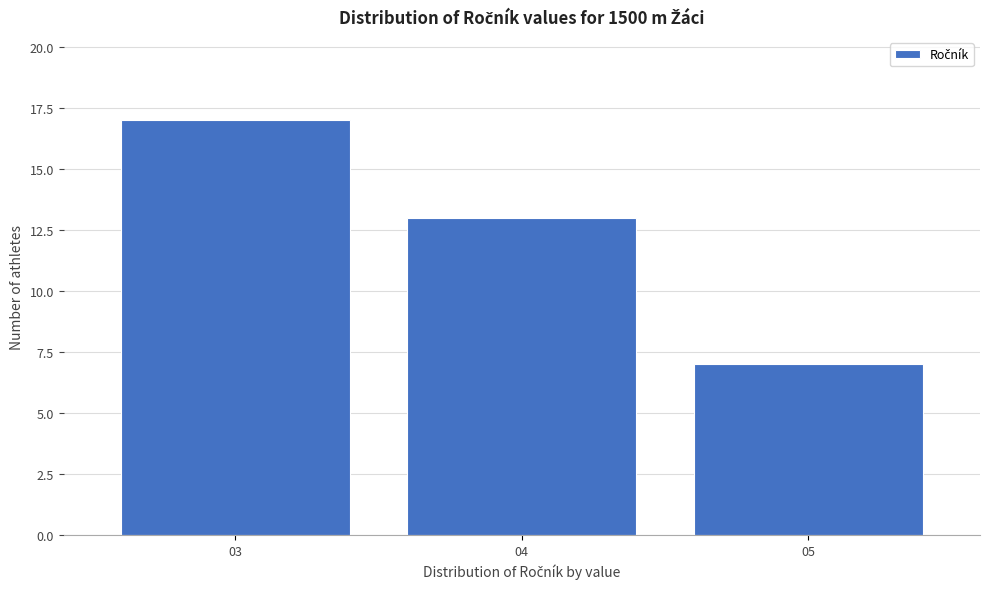

Reading left to right, what are all the values shown in this chart?

03=17	04=13	05=7